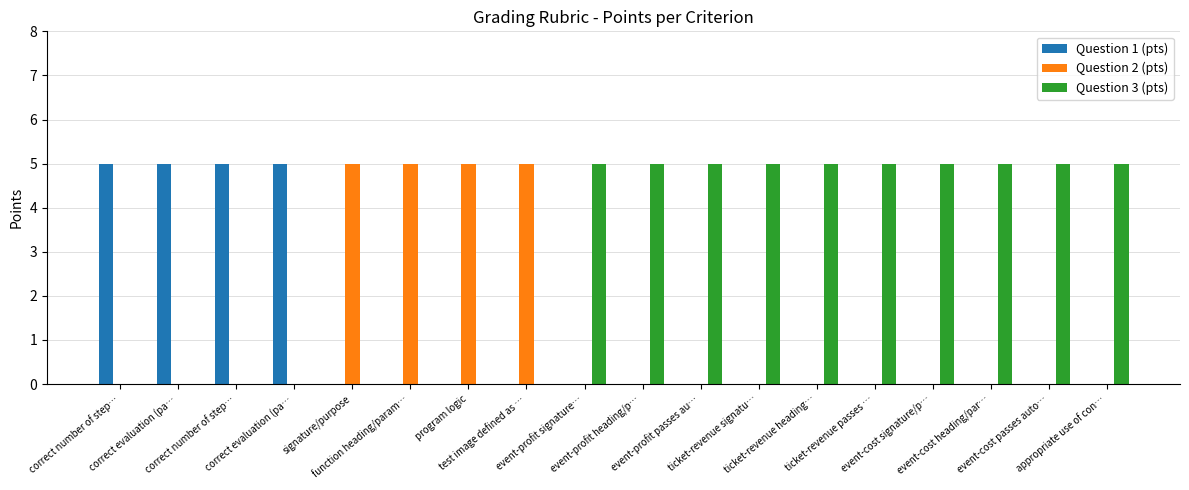

What are all the series names shown in the legend?

Question 1 (pts), Question 2 (pts), Question 3 (pts)